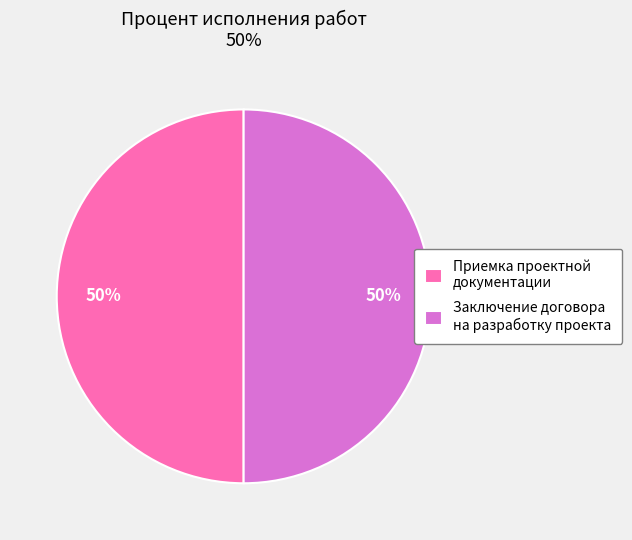

To the nearest percent, what portion does Заключение договора на разработку проекта represent?

50%